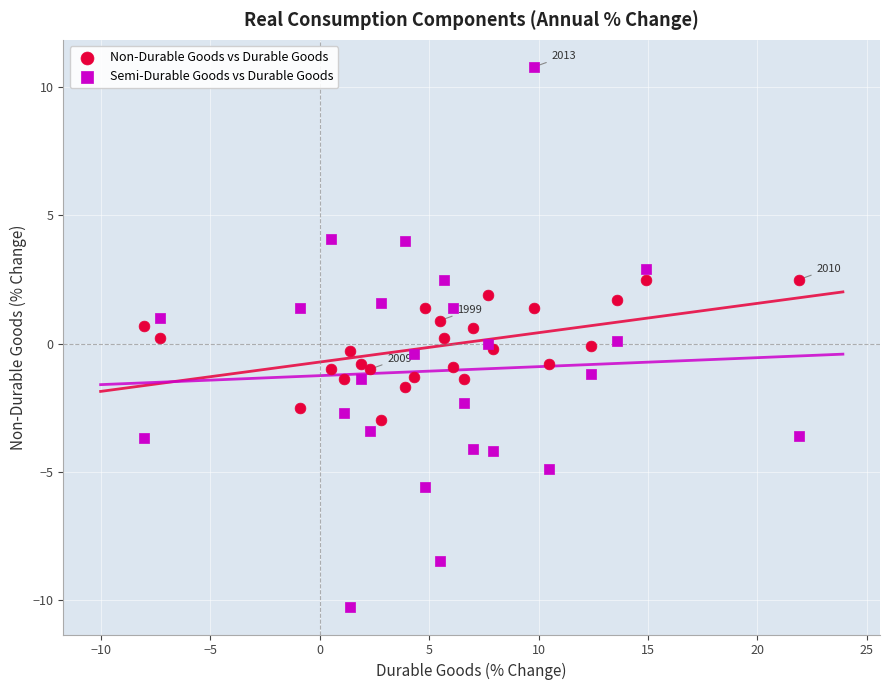

Which series reaches the minimum Y coordinate?

Semi-Durable Goods vs Durable Goods